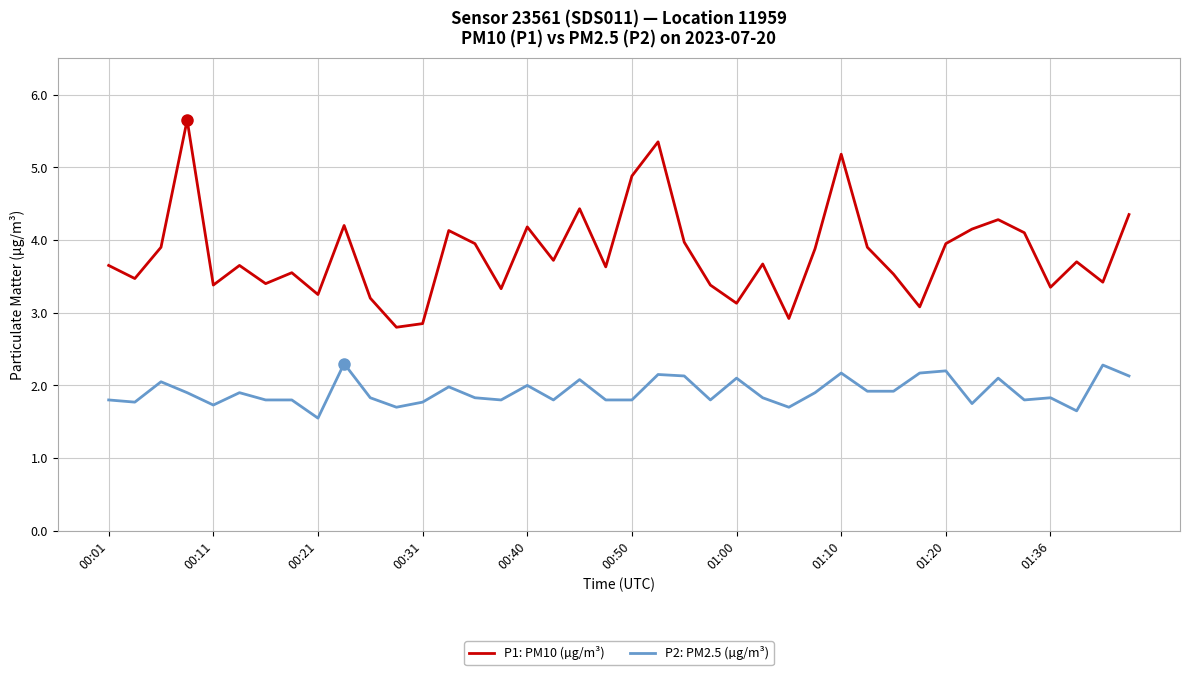

True or false: P1: PM10 (µg/m³) has more than 1 interior local peaks.

True